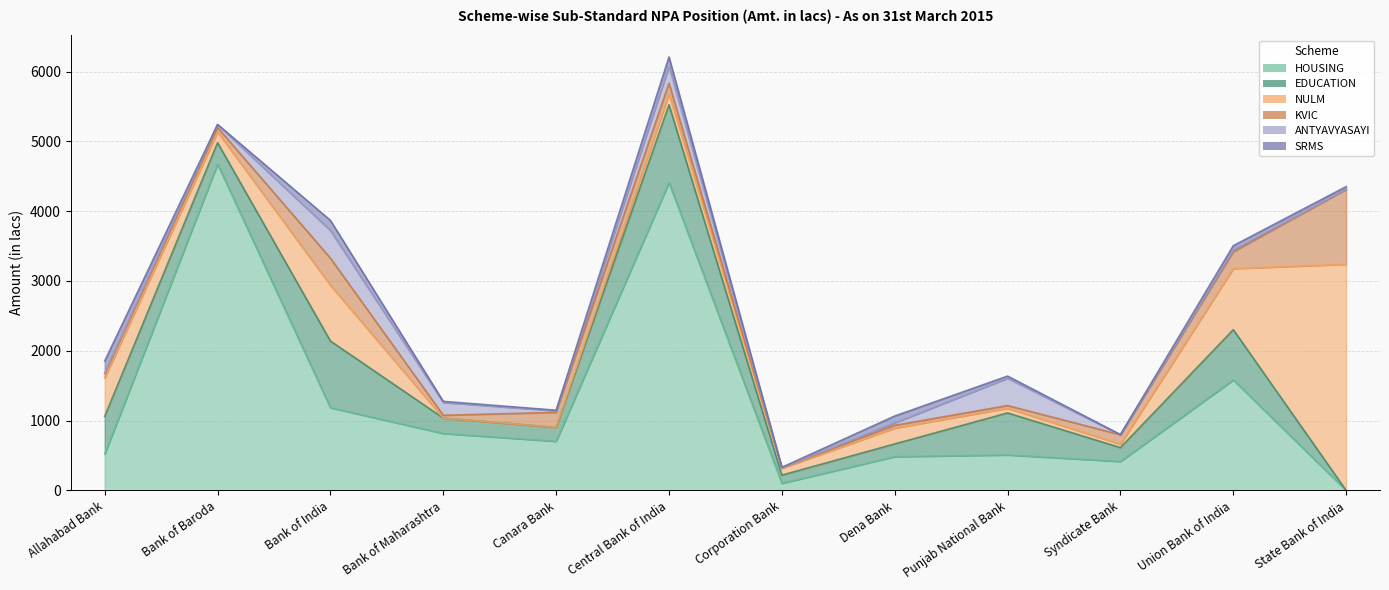

At which label does HOUSING reach its peak?

Bank of Baroda